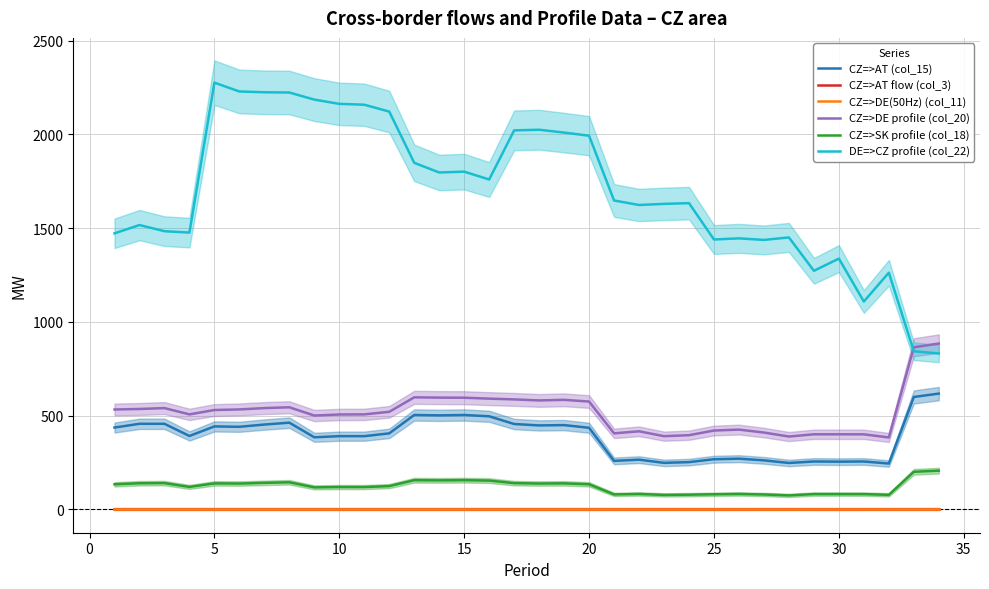

True or false: CZ=>SK profile (col_18) and CZ=>AT (col_15) intersect in this chart.

False